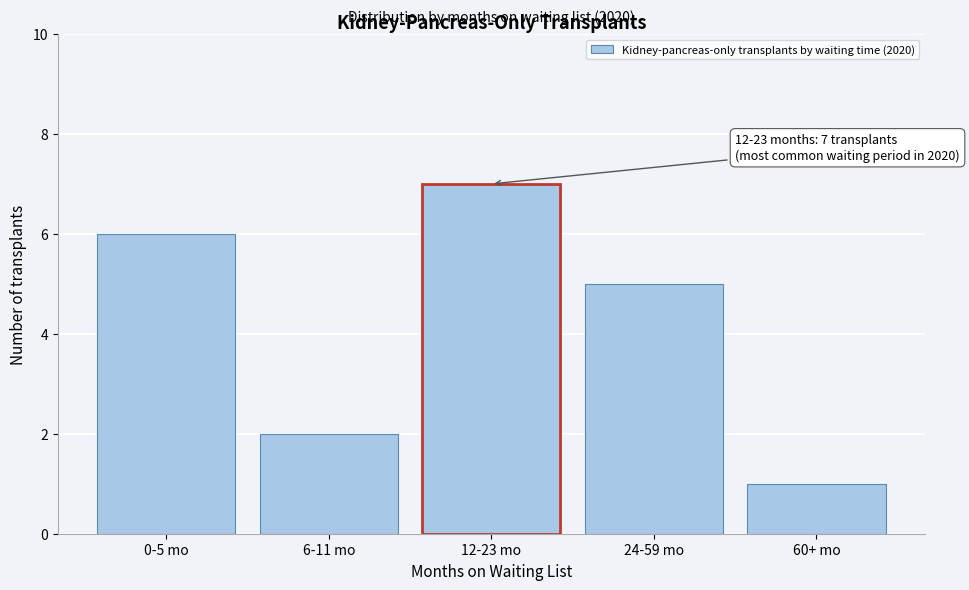

Reading left to right, list all the values displayed in this chart.

0-5 mo=6	6-11 mo=2	12-23 mo=7	24-59 mo=5	60+ mo=1